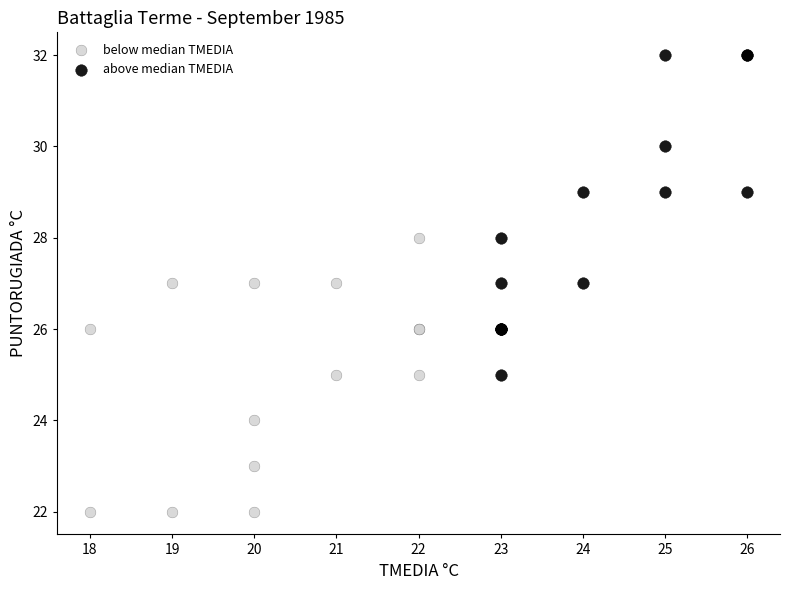

Which series has the widest spread of Y values?

above median TMEDIA